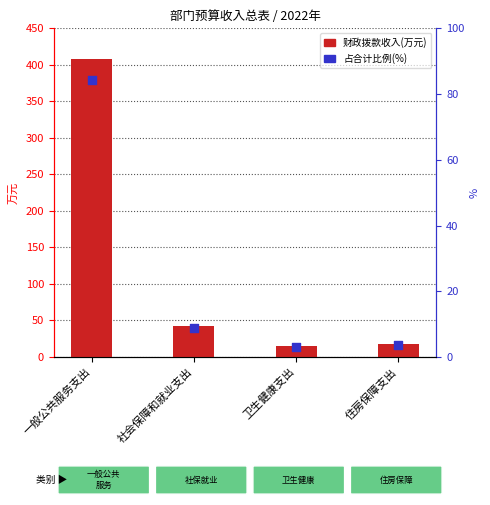

Is the value of 占合计比例(%) at 社会保障和就业支出 greater than the value of 财政拨款收入(万元) at 社会保障和就业支出?

No